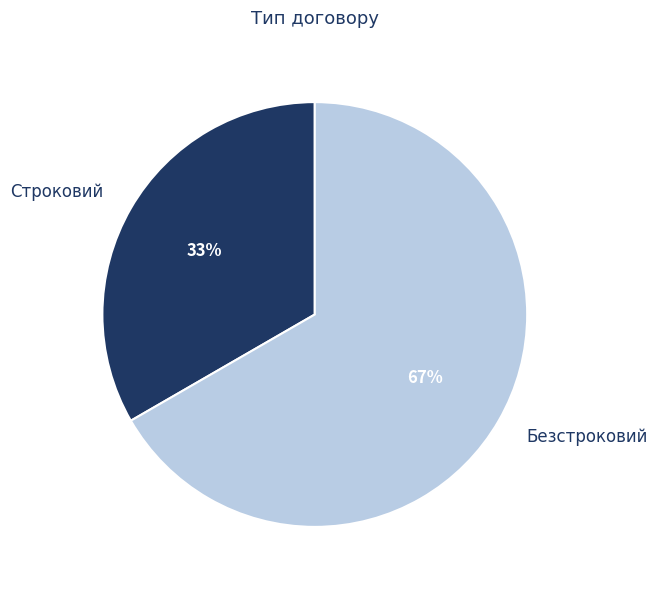

To the nearest percent, what is the combined percentage of Строковий and Безстроковий?

100%